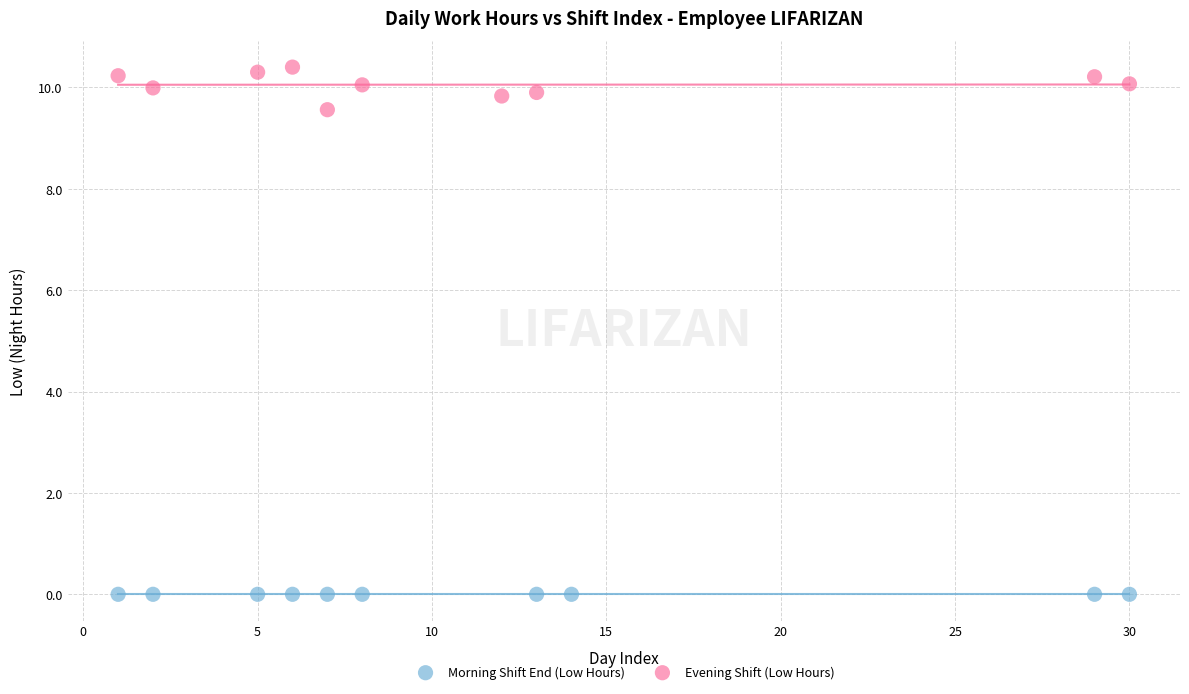

Which series reaches the maximum Y coordinate?

Evening Shift (Low Hours)